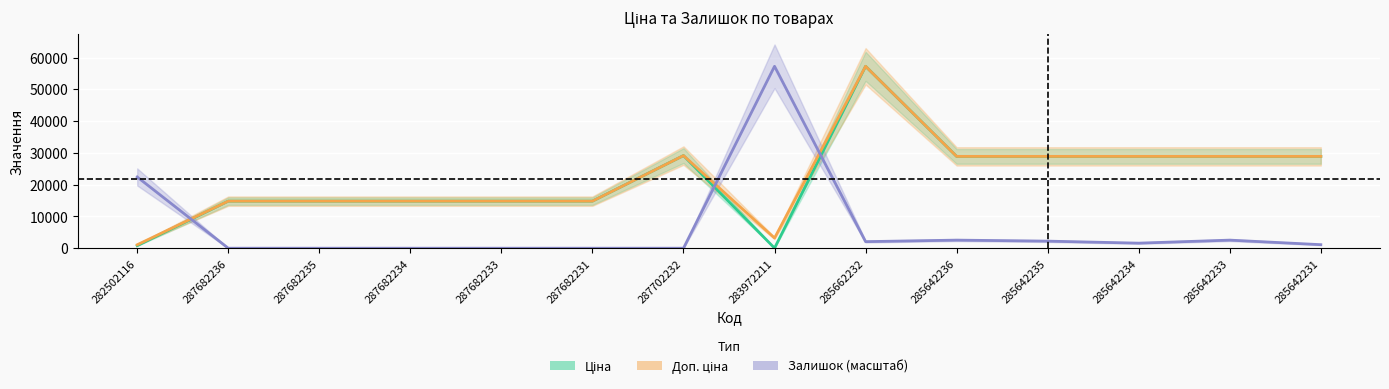

What is the label of the 5th point from the right?

285642236